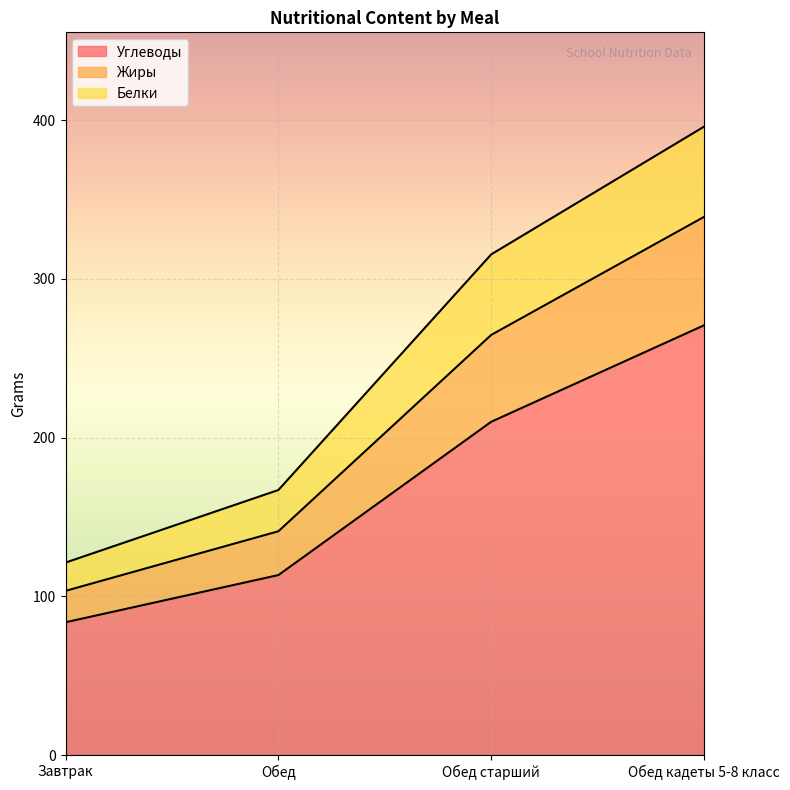

True or false: Углеводы has more than 2 interior local peaks.

False